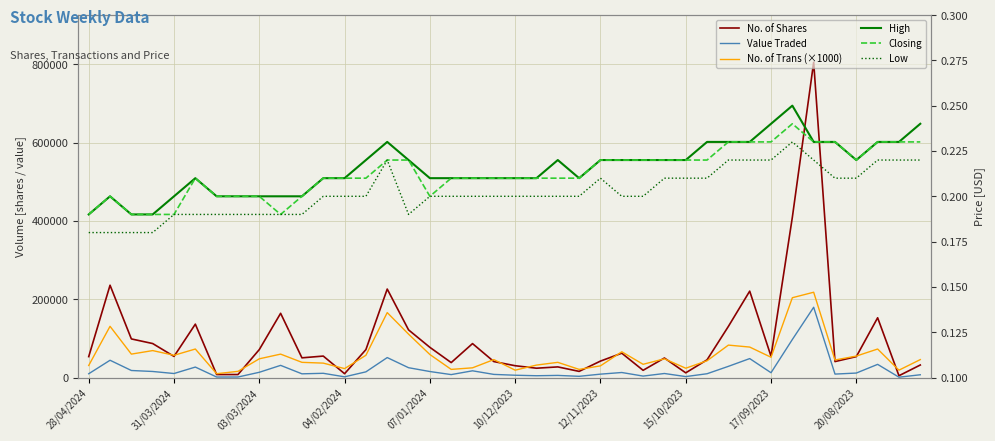

What is the spread (max minus min) of values at 27?

50032.8